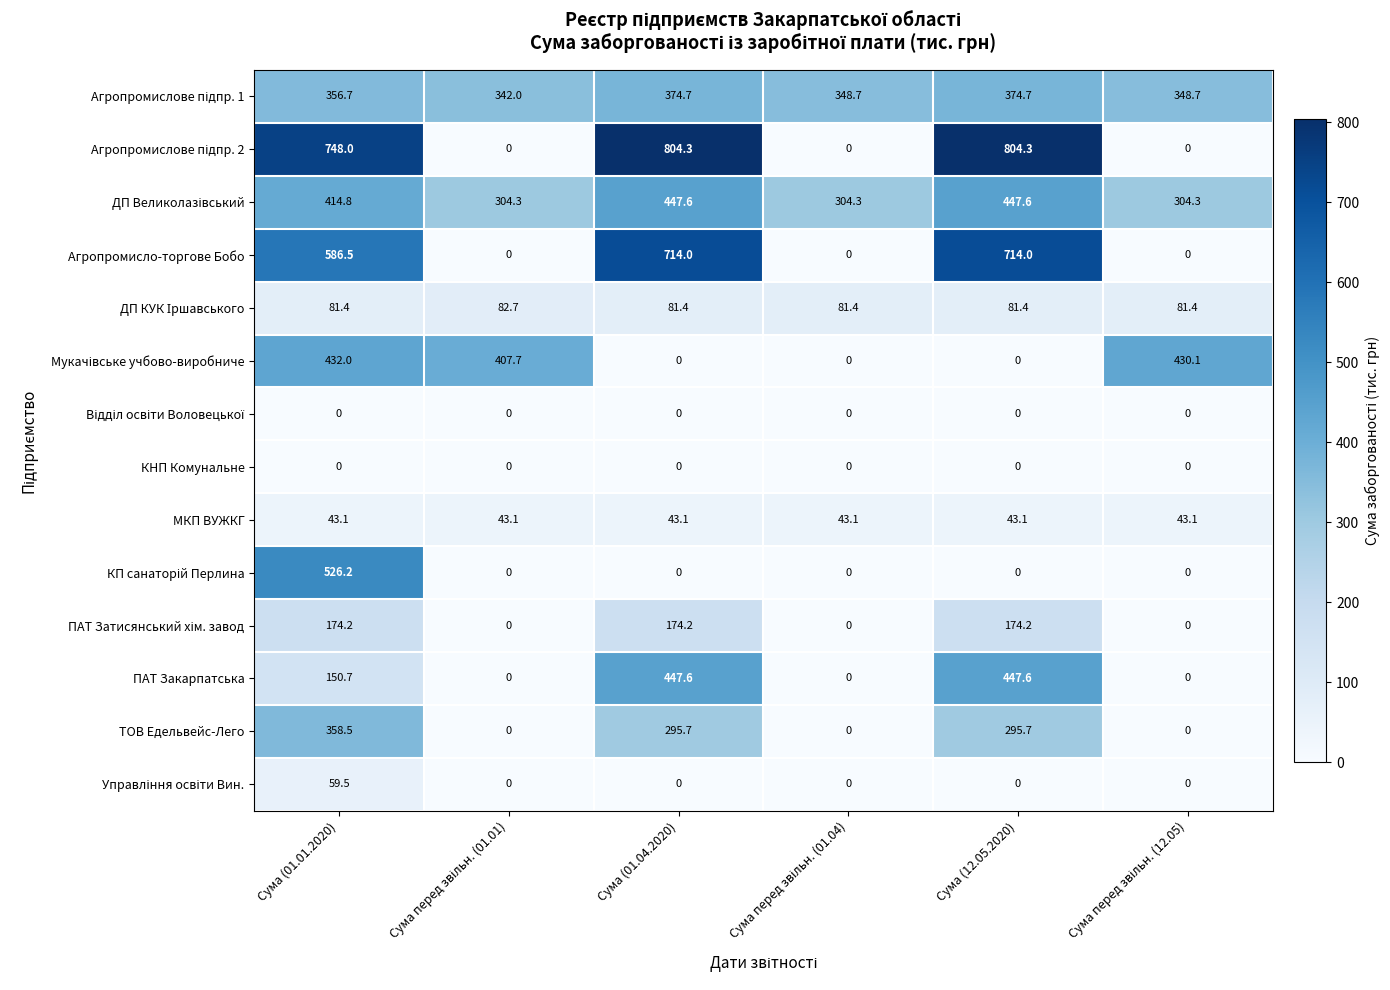

How many Агропромисло-торгове Бобо values are between 0 and 714?

6